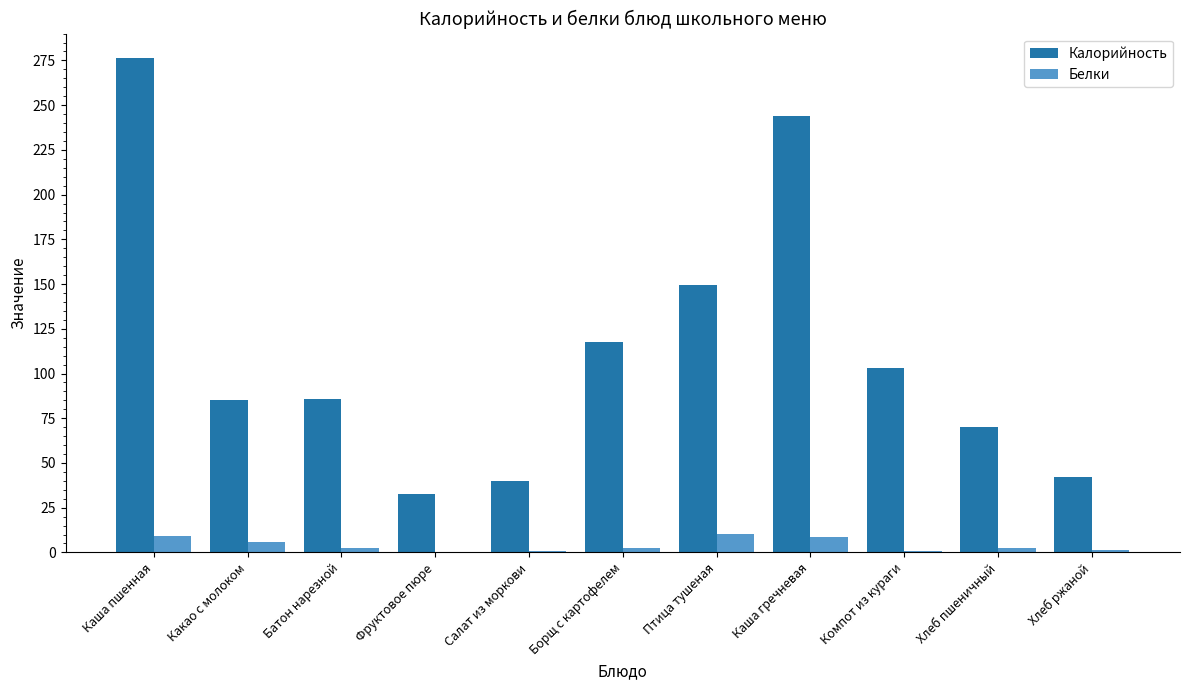

Where is Калорийность nearest to the value 154?

Птица тушеная